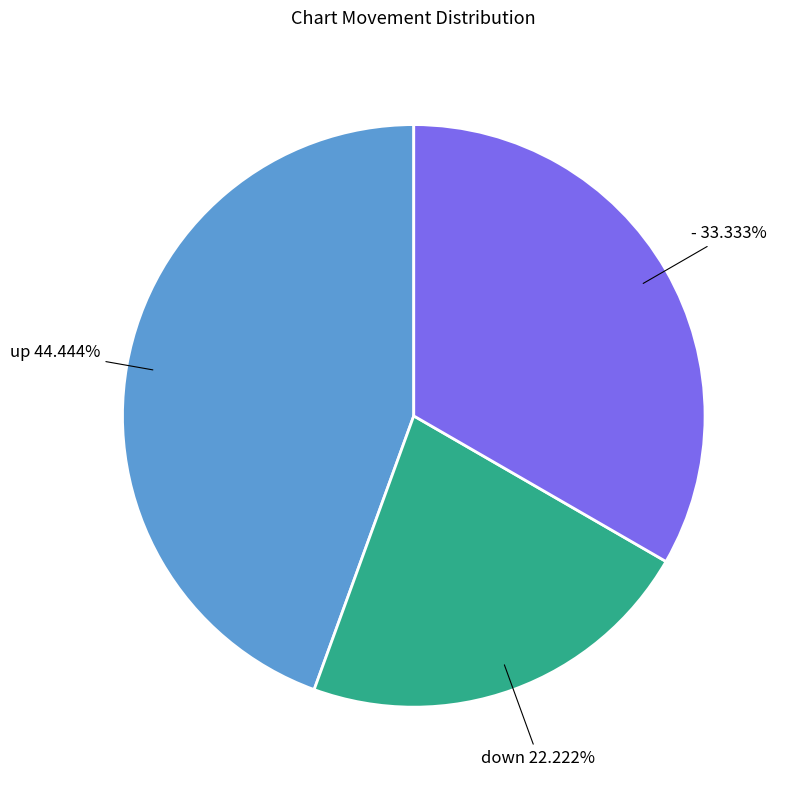

Count the number of slices in the pie.

3